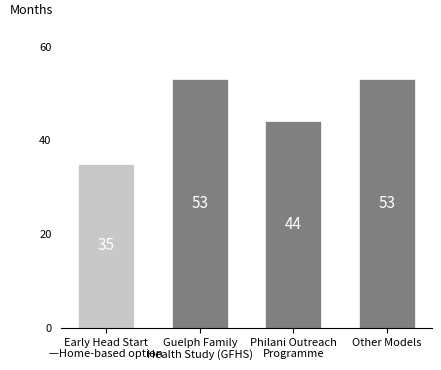

Which category has the lowest value across all series?

Early Head Start
—Home-based option